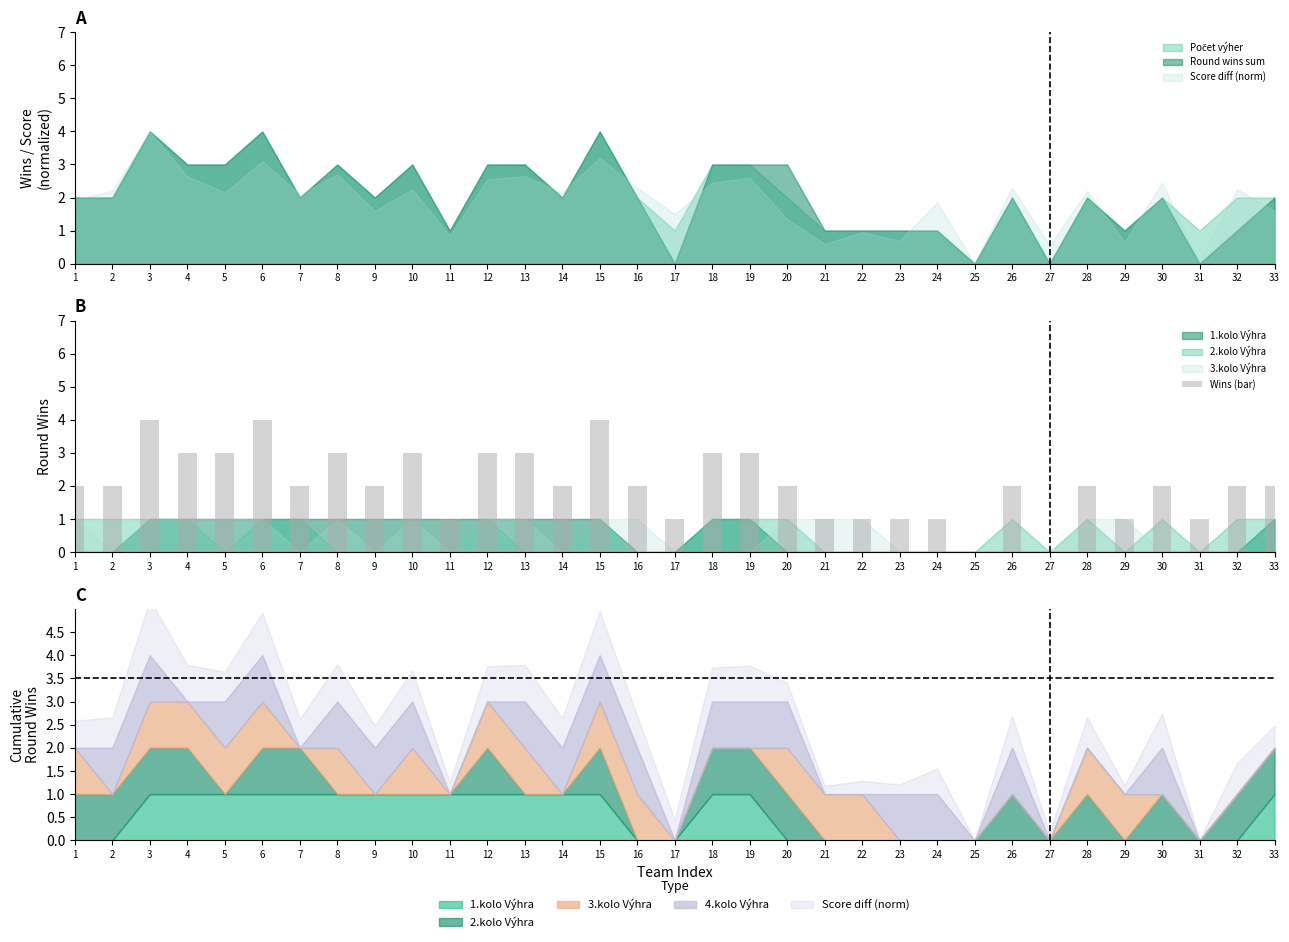

Where is the data nearest to the value 2?

1